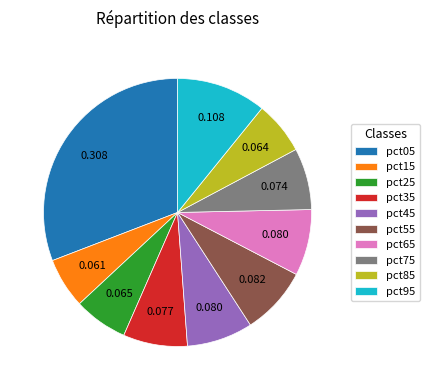

The pct85 slice represents 12% of the pie. True or false?

False